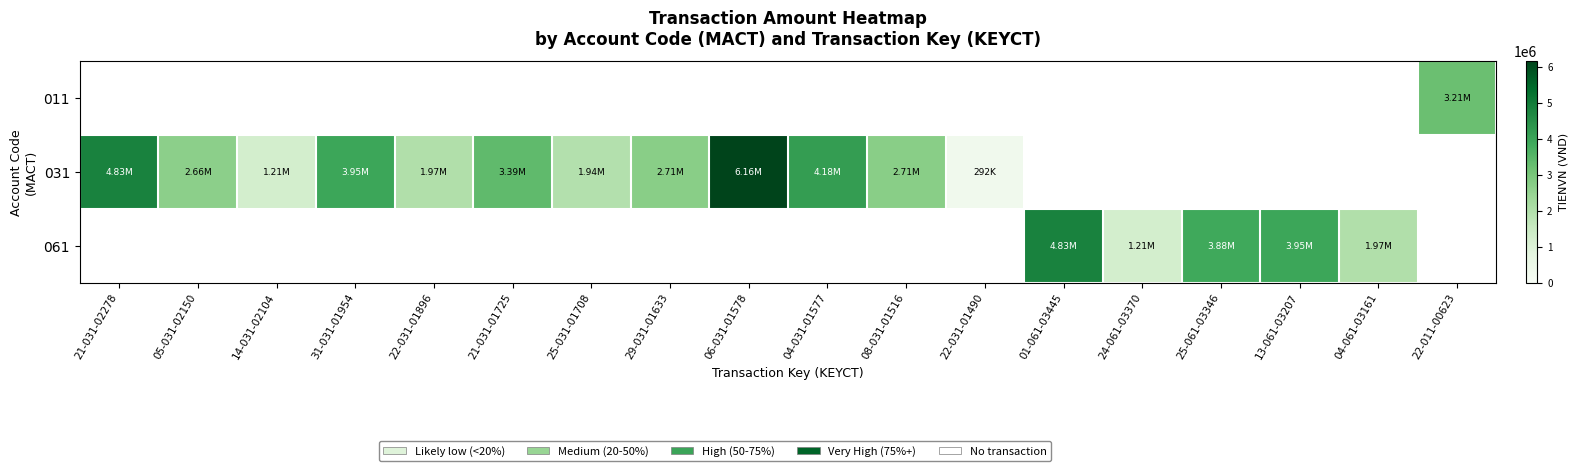

Count the number of categories in the chart.

18